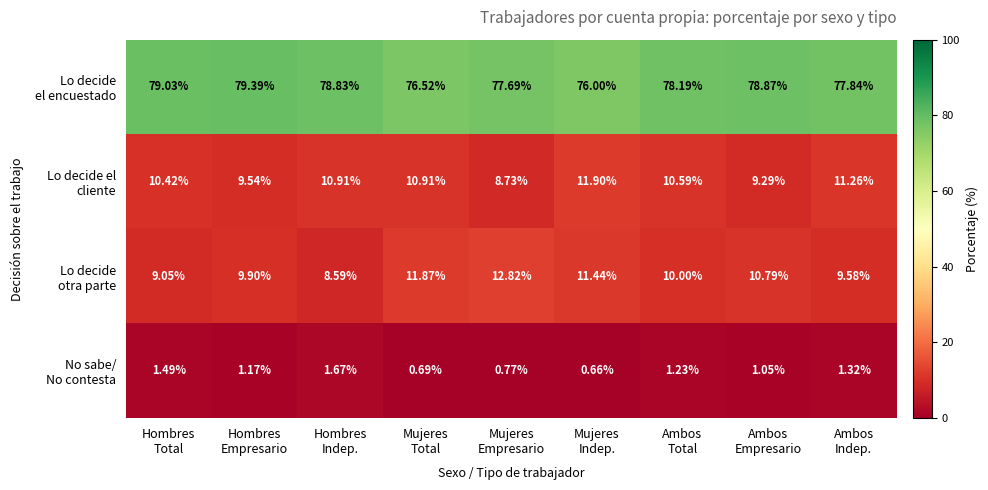

How many data points does each series have?

9